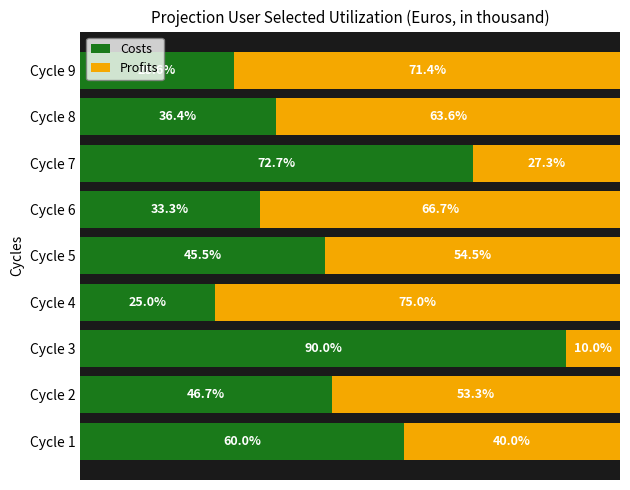

What are all the series names shown in the legend?

Costs, Profits